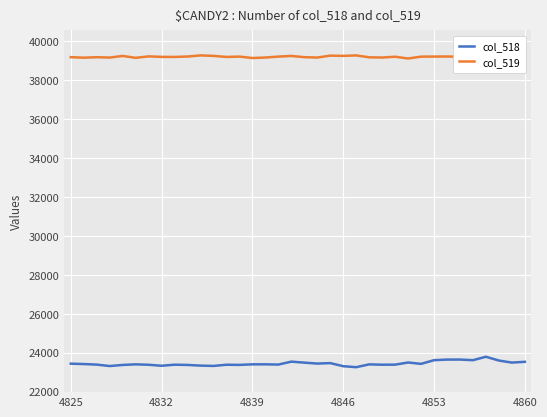

The col_519 series shows 14434 at 30. True or false?

False